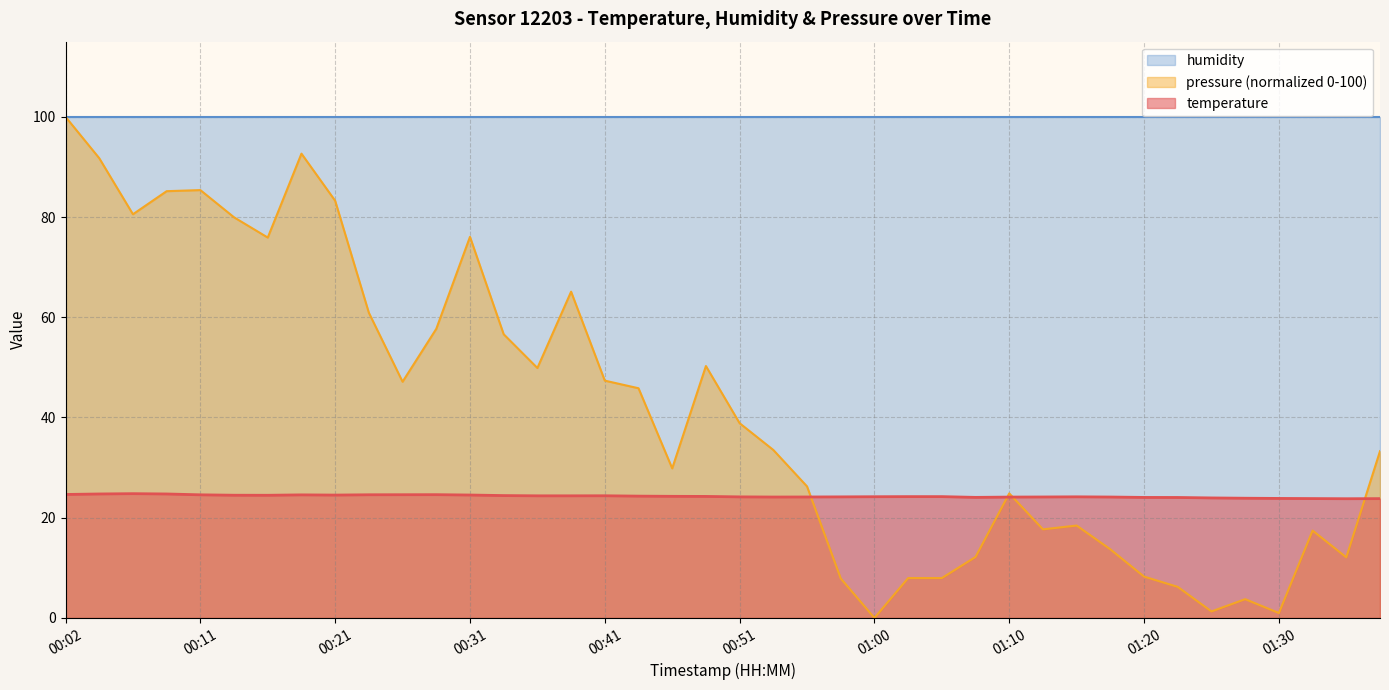

How many values in the pressure_norm series are below 38?

20